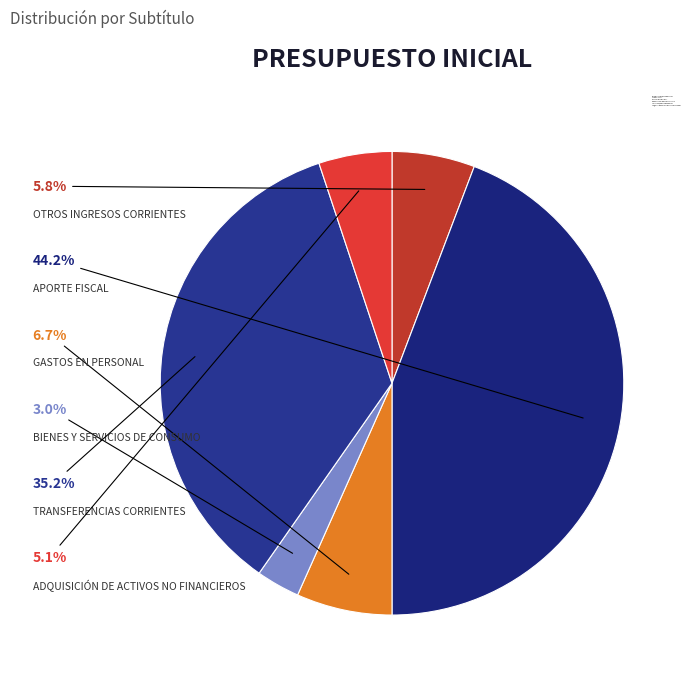

Rank the categories by value from highest to lowest.

APORTE FISCAL, TRANSFERENCIAS CORRIENTES, GASTOS EN PERSONAL, OTROS INGRESOS CORRIENTES, ADQUISICIÓN DE ACTIVOS NO FINANCIEROS, BIENES Y SERVICIOS DE CONSUMO